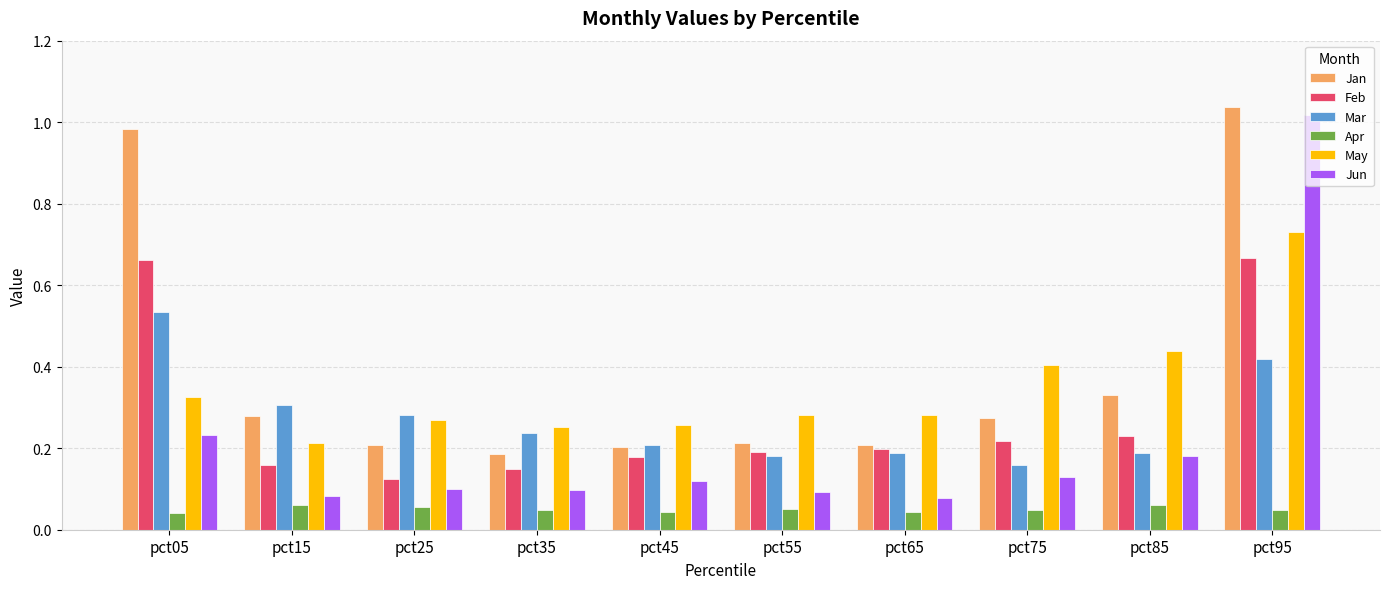

How many Mar values are between 0 and 1?

10